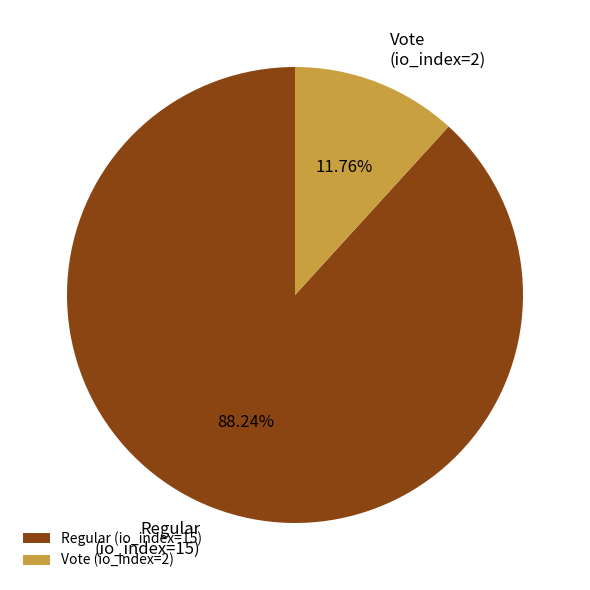

How many slices are in this pie chart?

2